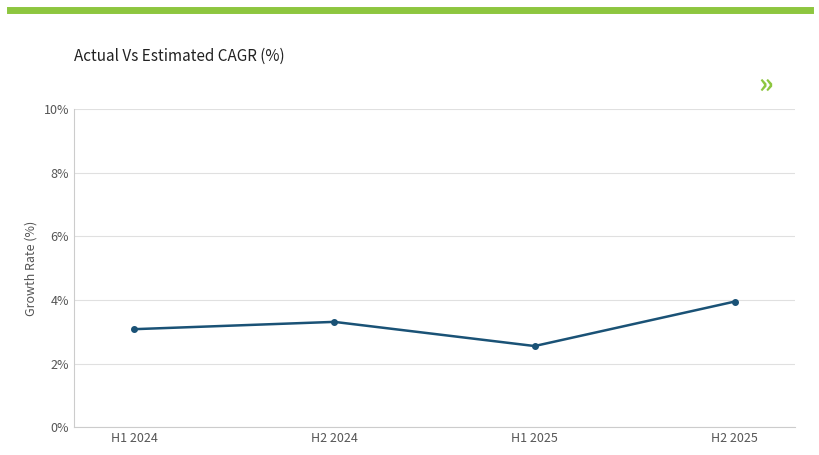

Where is the first local maximum?

H2 2024